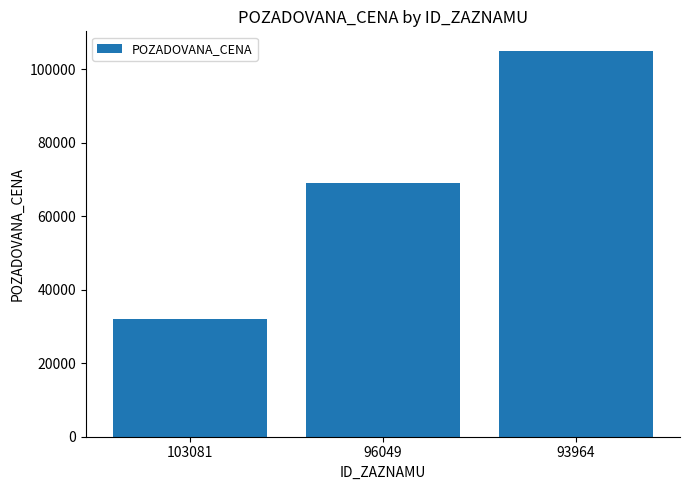

How many data points are less than 69000?

1